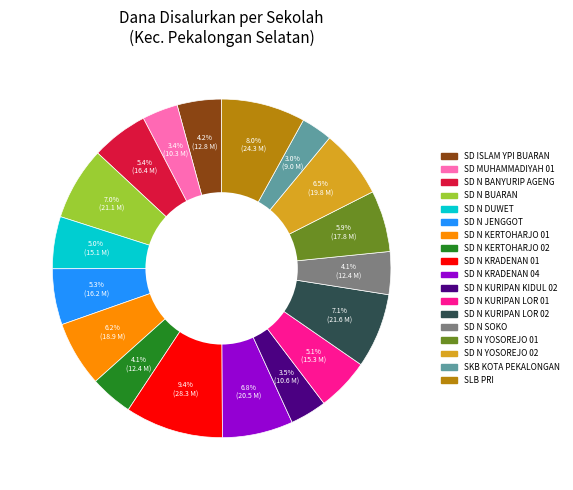

Is there any slice that represents more than half of the pie?

No